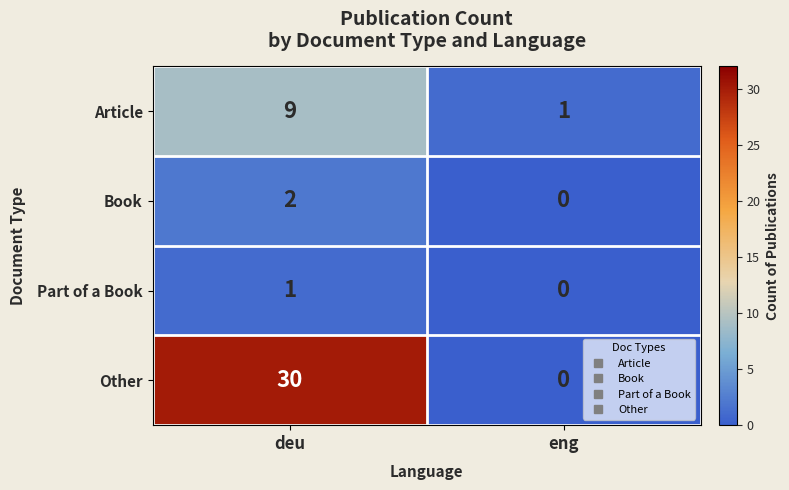

Reading right to left, what are all the values shown in this chart?

Article: 1	9
Book: 0	2
Part of a Book: 0	1
Other: 0	30